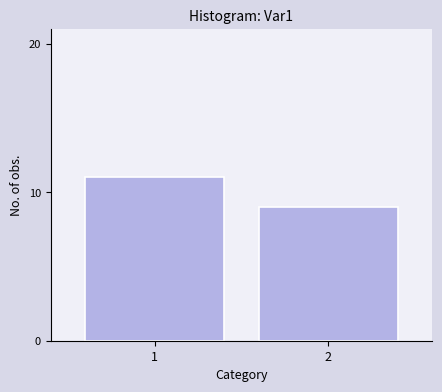

What is the change in value from 1 to 2?

-2